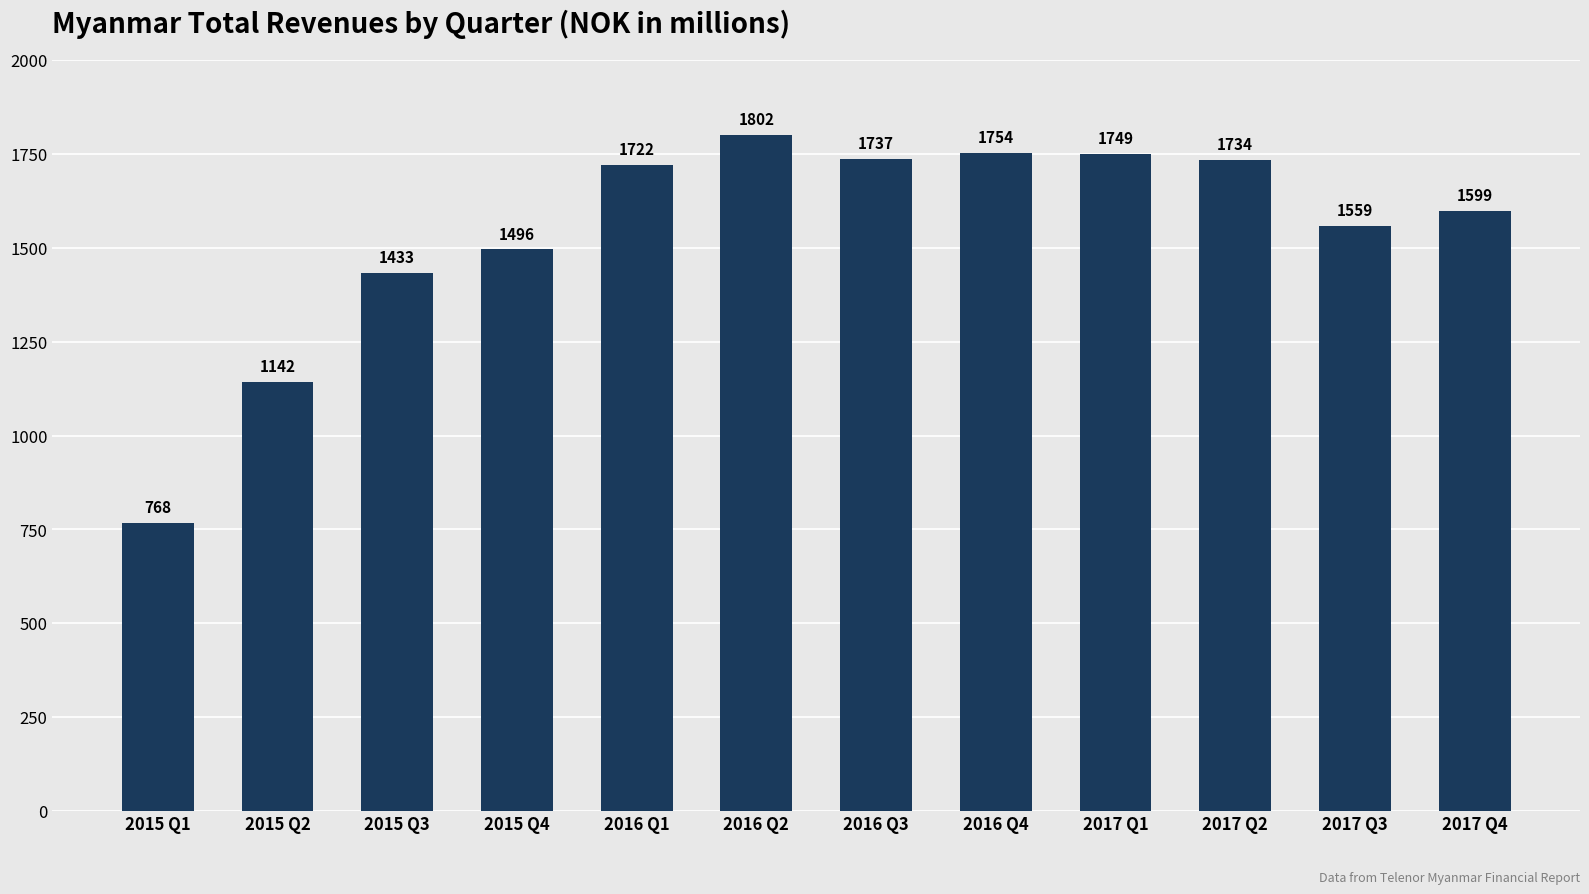

What is the label of the 9th bar from the right?

2015 Q4